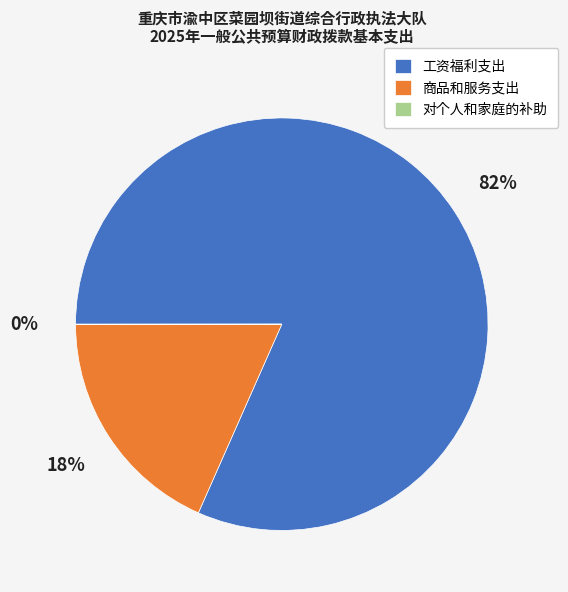

What percentage is the 工资福利支出 slice, to the nearest percent?

82%